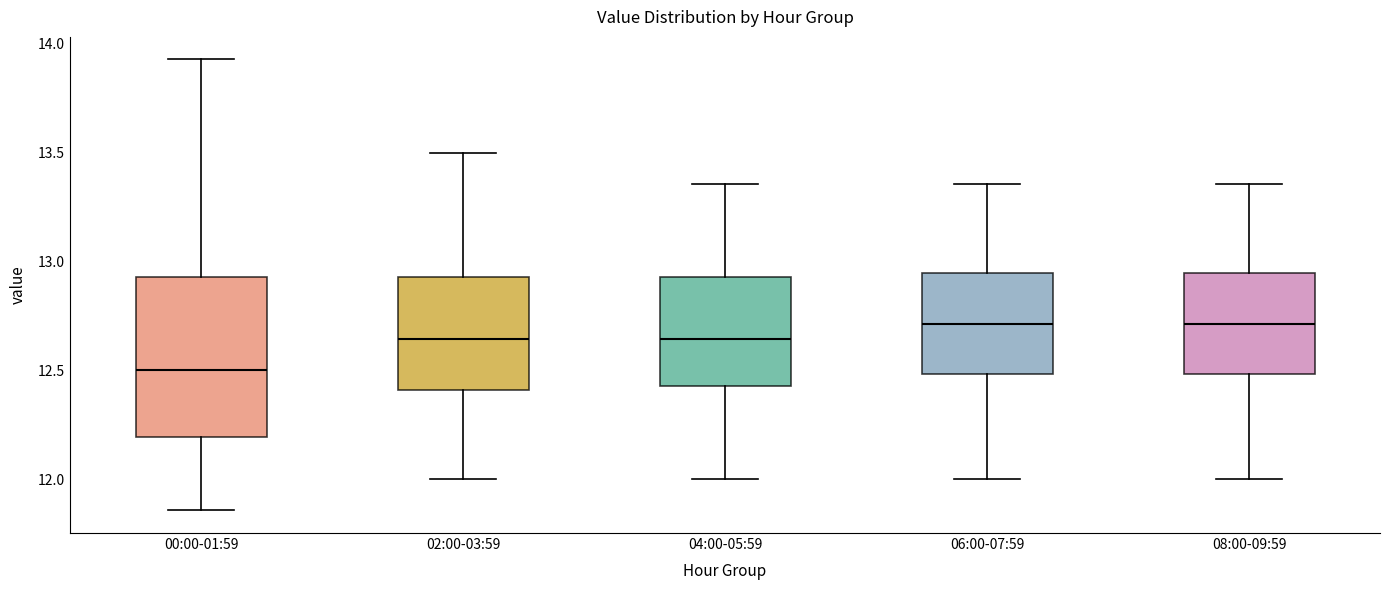

Reading left to right, transcribe this box plot: for each box, give where its median line is, the range the box spans, and where its two whiskers end, as read against the y-axis. The values are not printed on the chart, so give them approximately, as read against the axis.

00:00-01:59: median 12.50, box 12.20 to 12.95, whiskers 11.85 to 13.95
02:00-03:59: median 12.65, box 12.40 to 12.95, whiskers 12.00 to 13.50
04:00-05:59: median 12.65, box 12.45 to 12.95, whiskers 12.00 to 13.35
06:00-07:59: median 12.70, box 12.50 to 12.95, whiskers 12.00 to 13.35
08:00-09:59: median 12.70, box 12.50 to 12.95, whiskers 12.00 to 13.35